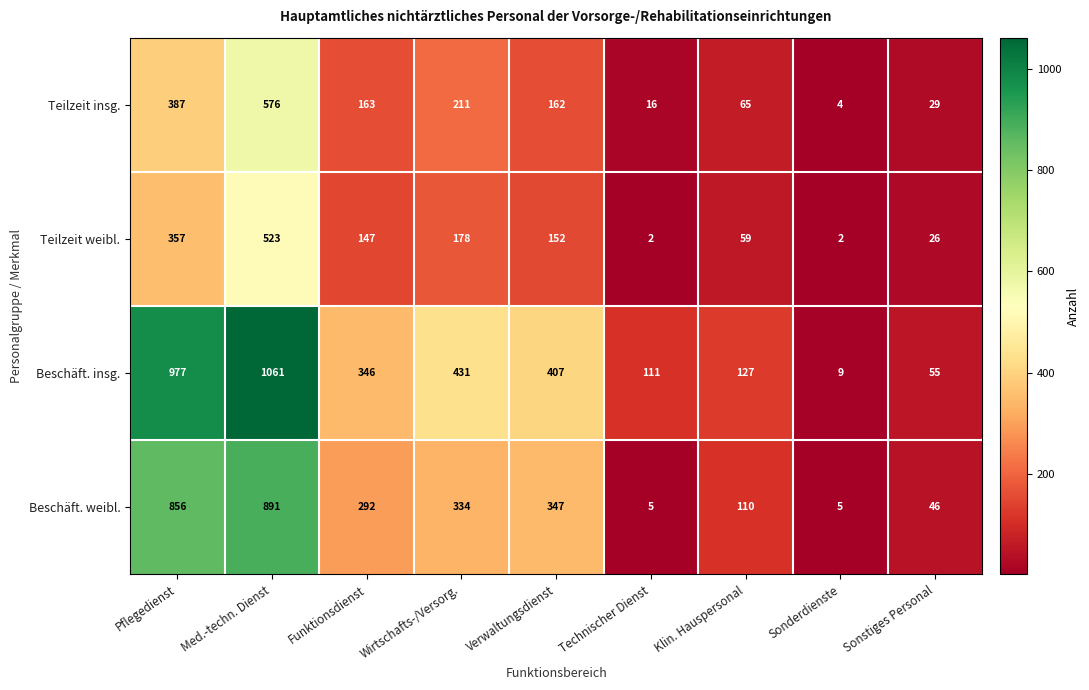

List the series in order of their peak value, lowest first.

Teilzeit weibl., Teilzeit insg., Beschäft. weibl., Beschäft. insg.